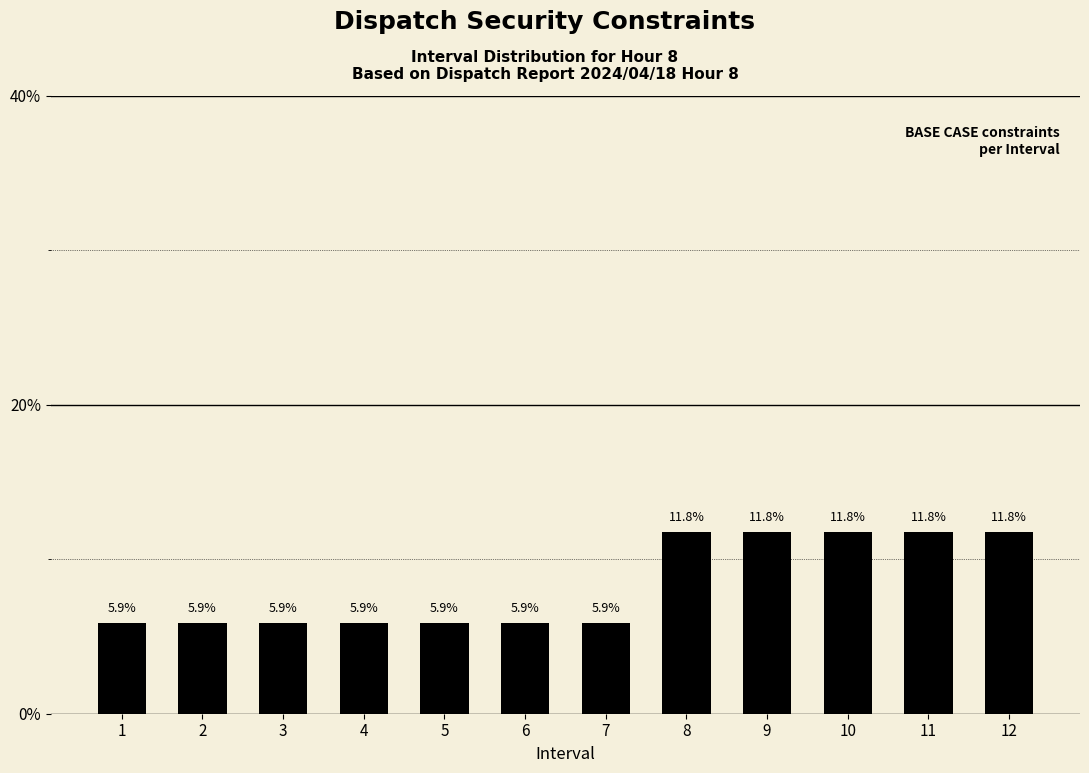

Reading left to right, transcribe all the data shown in this chart.

1=5.9	2=5.9	3=5.9	4=5.9	5=5.9	6=5.9	7=5.9	8=11.8	9=11.8	10=11.8	11=11.8	12=11.8